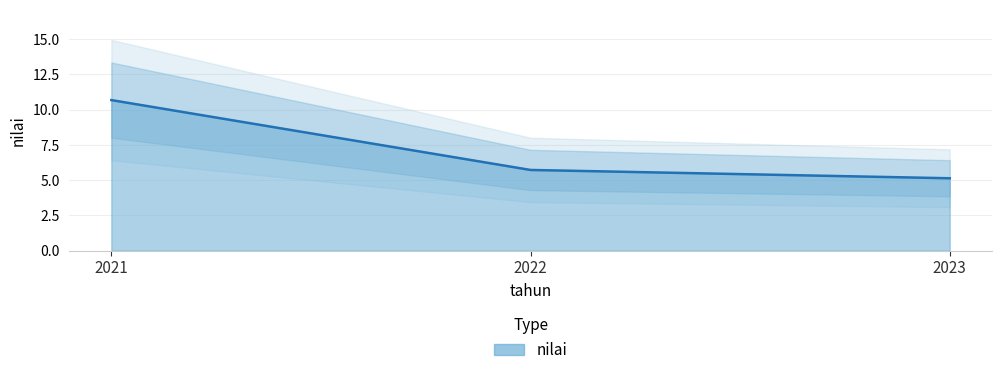

Does the chart display data point markers on the line(s)?

No